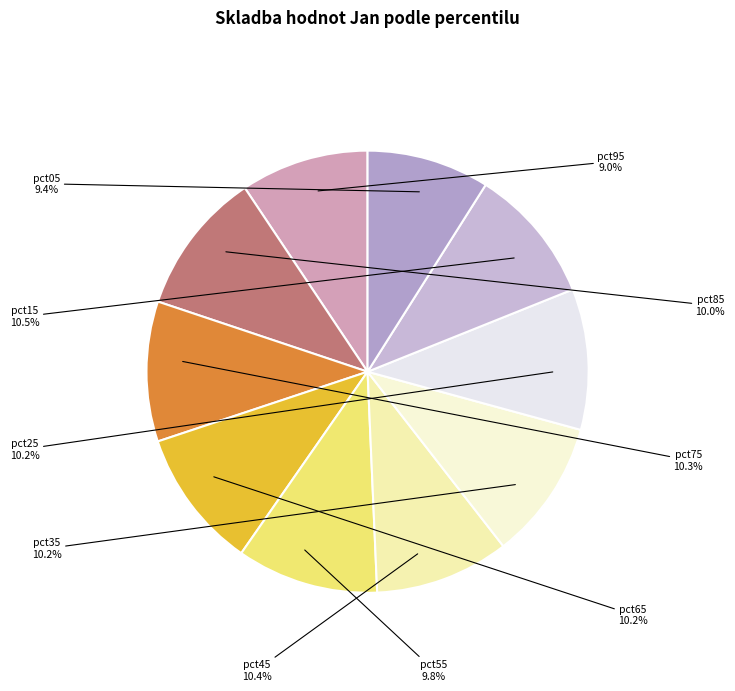

Rank the categories by value from lowest to highest.

pct95, pct05, pct55, pct85, pct35, pct65, pct25, pct75, pct45, pct15